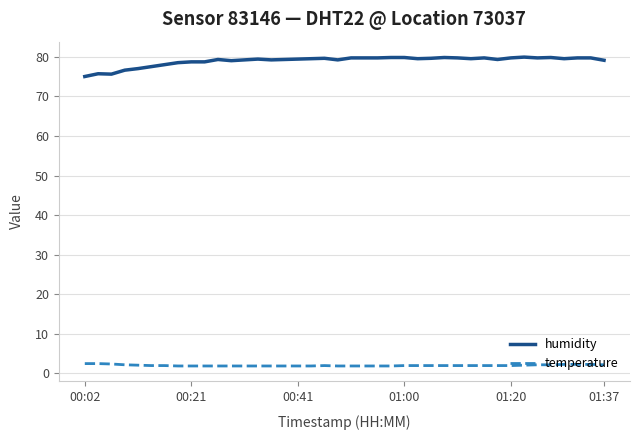

Count the number of categories in the chart.

40